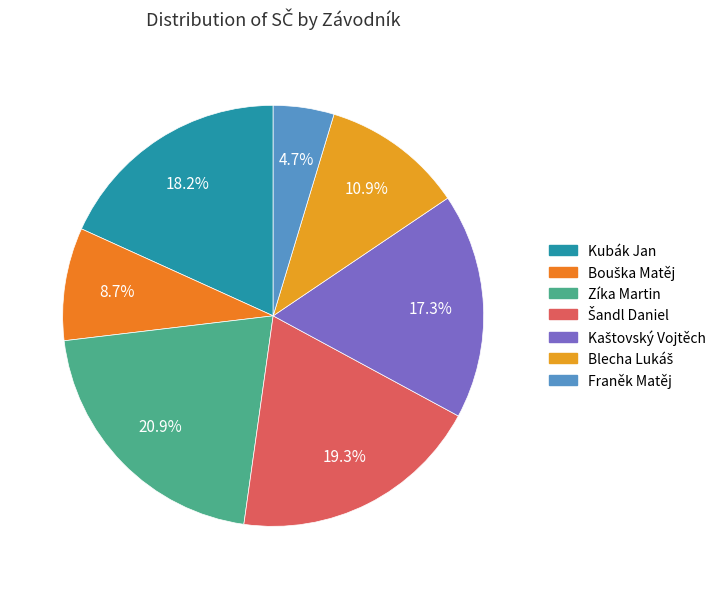

What percentage is the Franěk Matěj slice, to the nearest percent?

5%